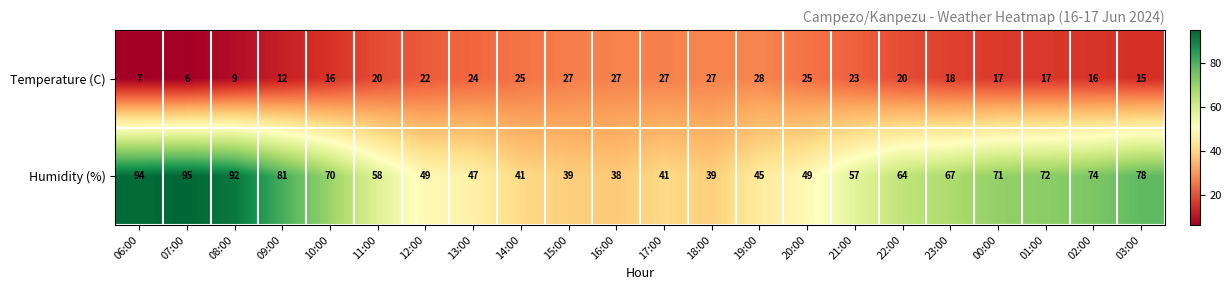

At 10:00, list the series in order from smallest to largest.

Temperature (C), Humidity (%)